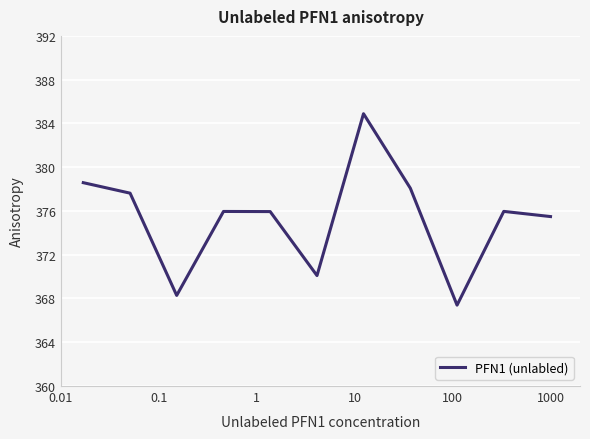

At which label does the data first exceed 375?

1000